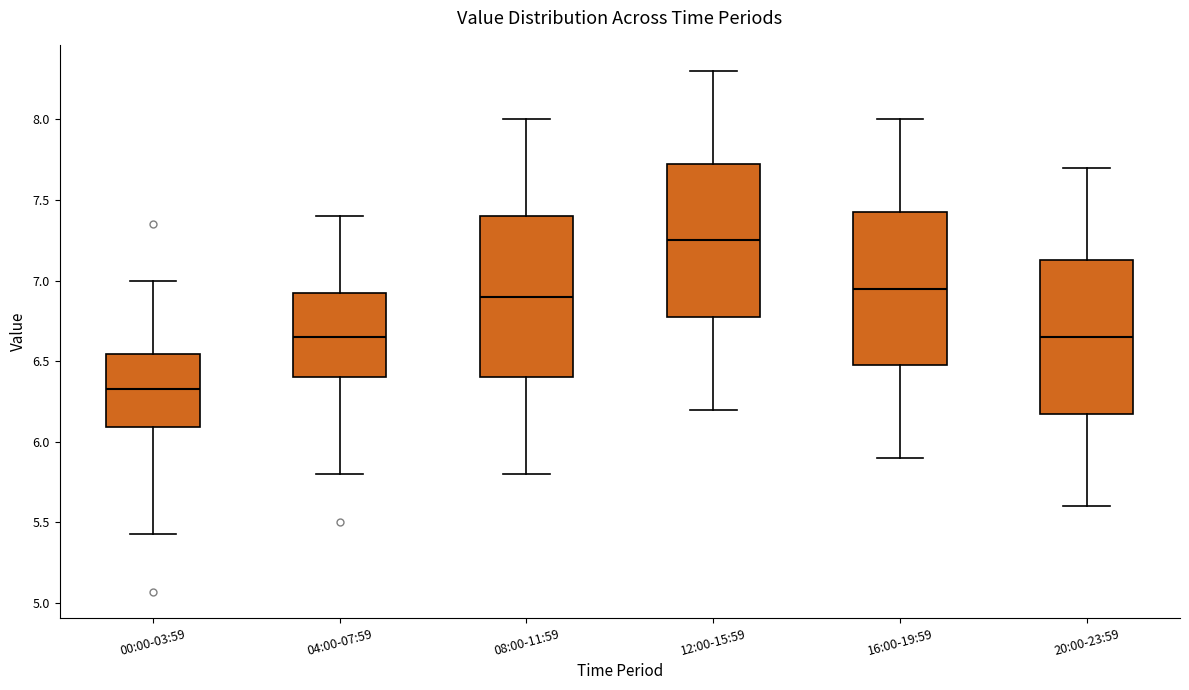

Reading left to right, read every box against the y-axis: the position of its median line, the range the box covers, and the ends of its whiskers. The values are not printed on the chart, so give them approximately, as read against the axis.

00:00-03:59: median 6.35, box 6.10 to 6.55, whiskers 5.45 to 7.00
04:00-07:59: median 6.65, box 6.40 to 6.95, whiskers 5.80 to 7.40
08:00-11:59: median 6.90, box 6.40 to 7.40, whiskers 5.80 to 8.00
12:00-15:59: median 7.25, box 6.80 to 7.75, whiskers 6.20 to 8.30
16:00-19:59: median 6.95, box 6.50 to 7.45, whiskers 5.90 to 8.00
20:00-23:59: median 6.65, box 6.20 to 7.15, whiskers 5.60 to 7.70